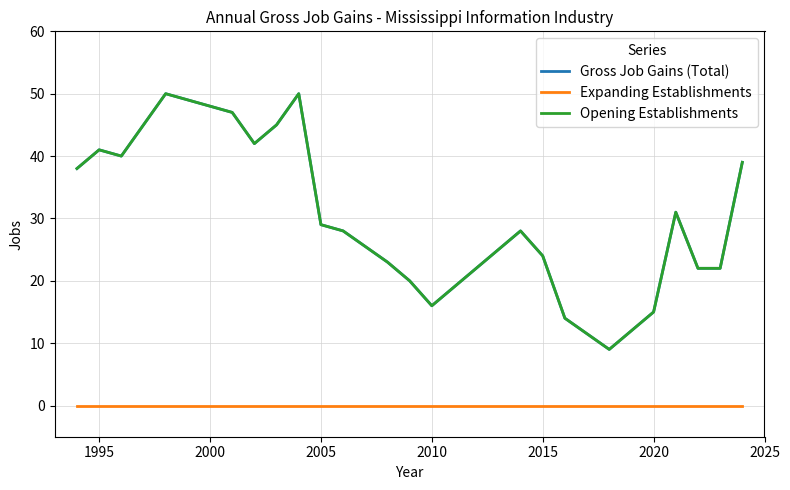

True or false: Expanding Establishments and Gross Job Gains (Total) cross at least once.

False